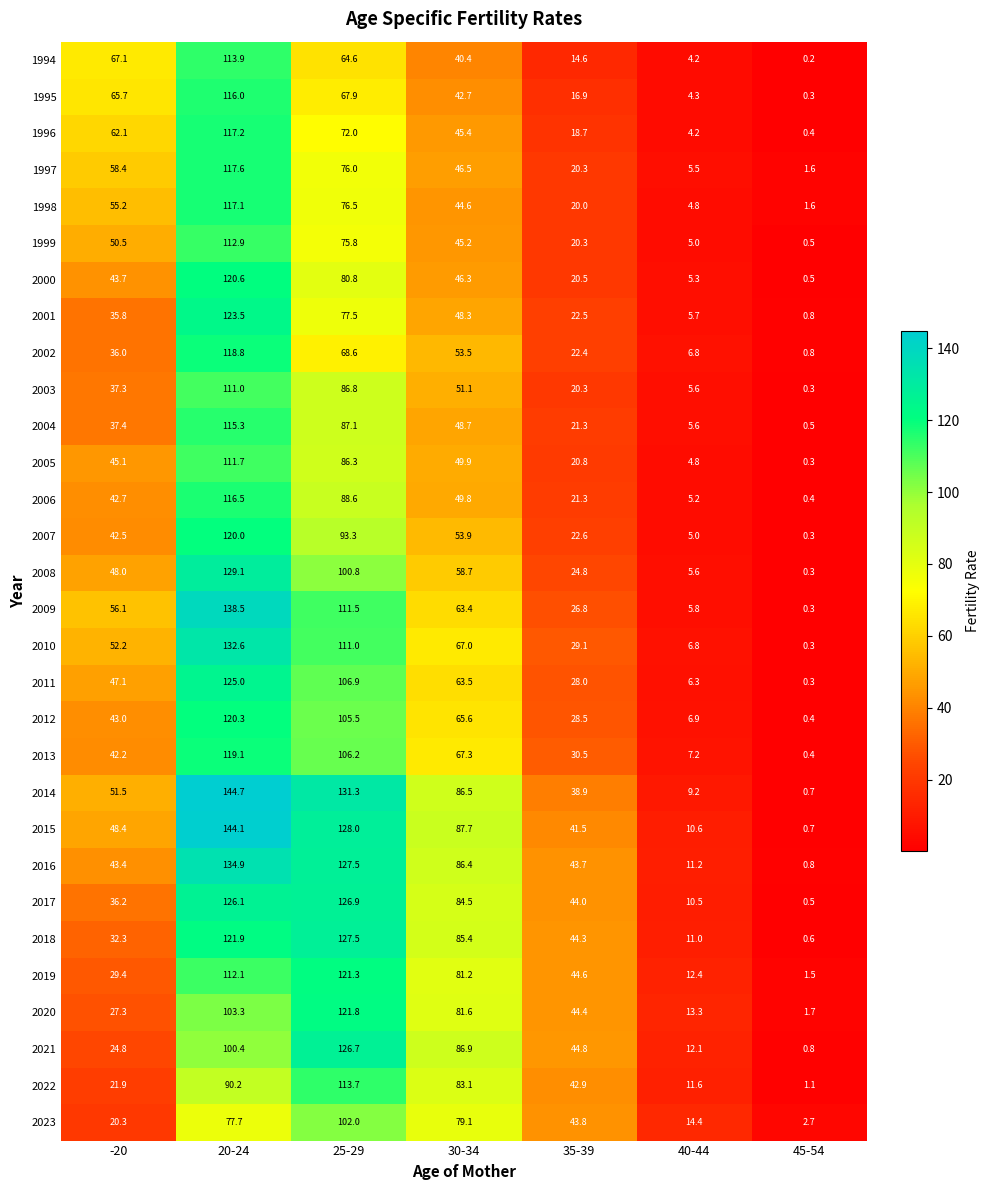

List the series in order of their peak value, highest first.

2014, 2015, 2009, 2016, 2010, 2008, 2018, 2017, 2021, 2011, 2001, 2020, 2019, 2000, 2012, 2007, 2013, 2002, 1997, 1996, 1998, 2006, 1995, 2004, 1994, 2022, 1999, 2005, 2003, 2023